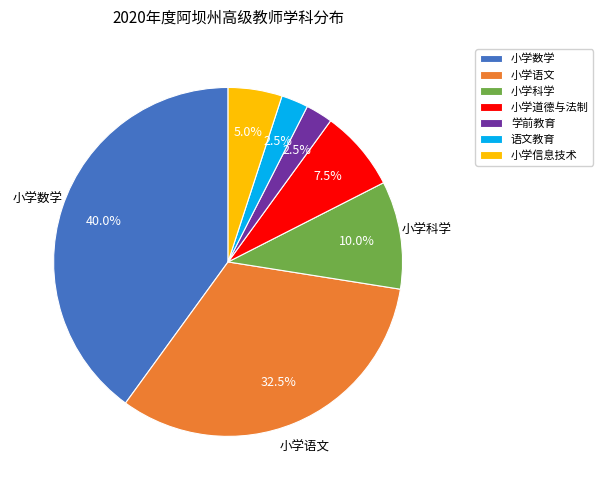

Which slice is the largest?

小学数学